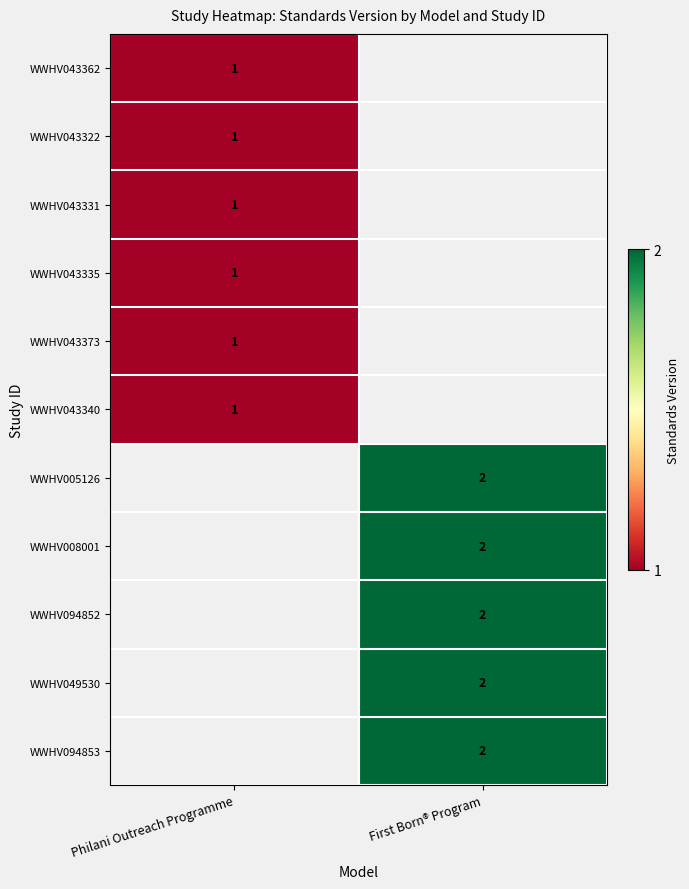

The WWHV094853 series shows 1 at First Born® Program. True or false?

False